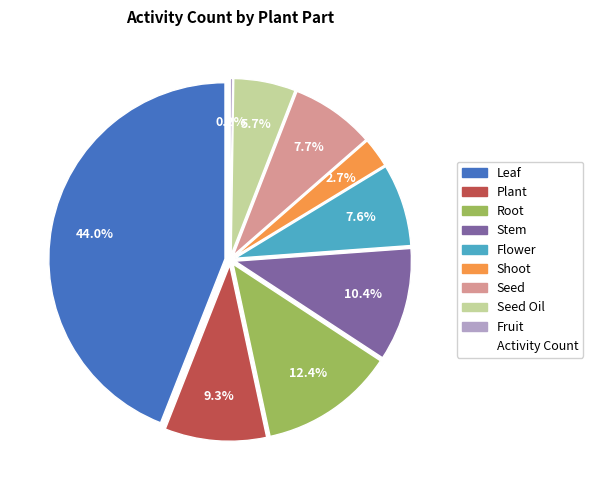

Count the number of slices in the pie.

9